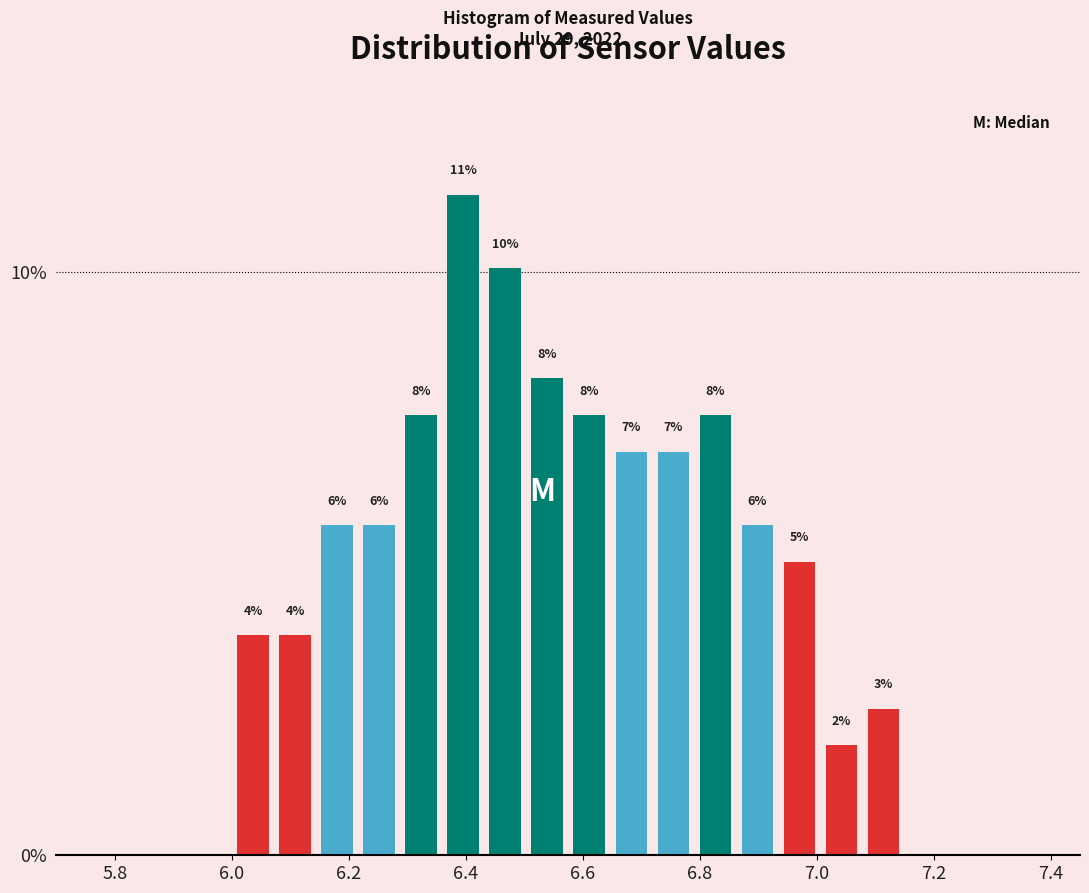

Around what value on the x-axis is the tallest bar? Give the approximate position of its centre, as read against the axis.

6.40